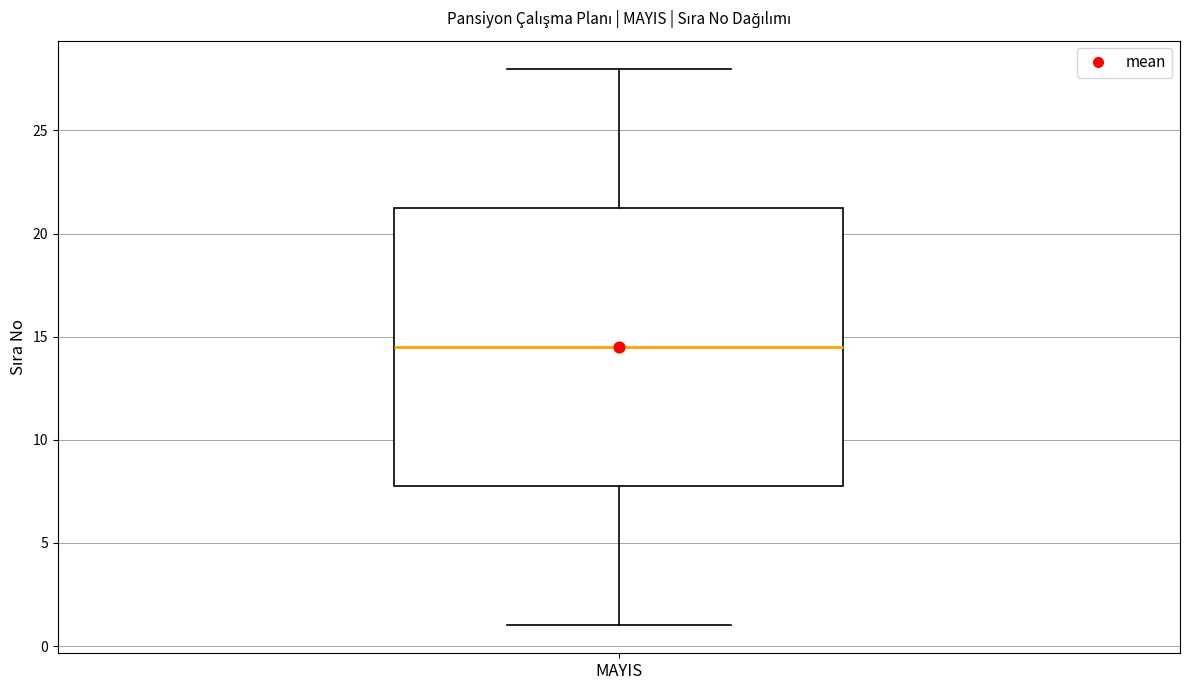

Where does the lower whisker of the box for MAYIS end on the y-axis? The values are not printed on the chart, so give them approximately, as read against the axis.

1.0